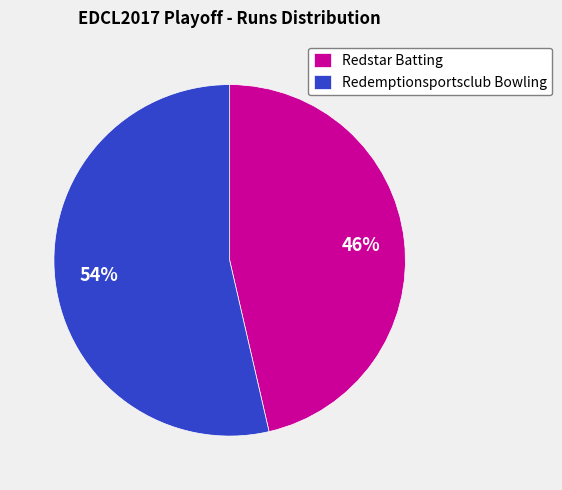

To the nearest percent, what is the average slice percentage?

50%